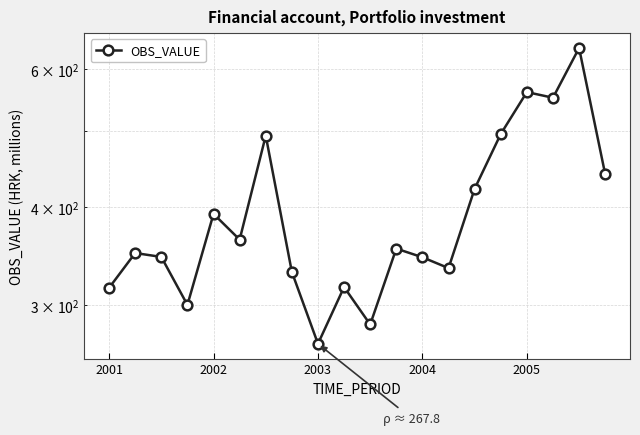

What is the difference between the second highest and second lowest values?

277.7